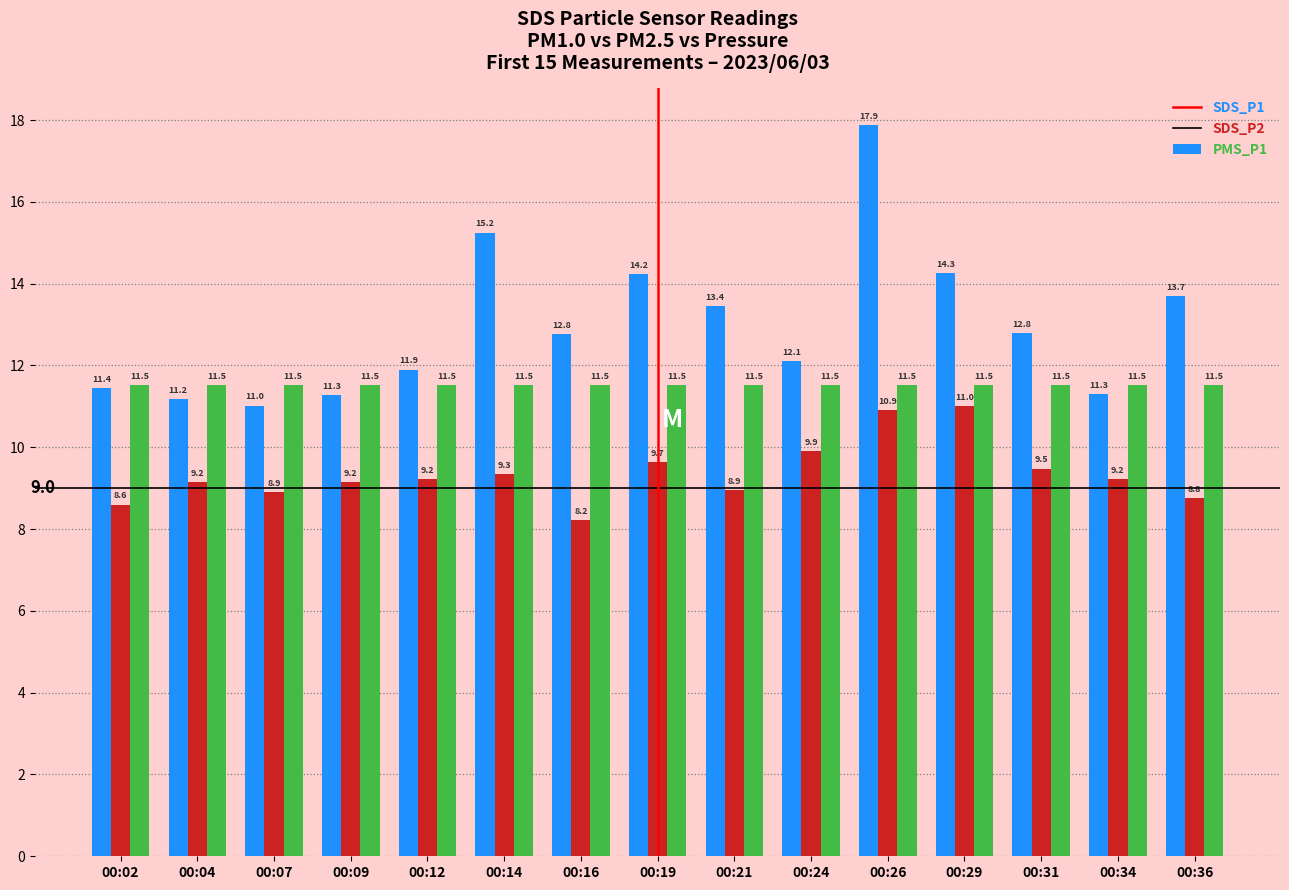

Does the chart contain any negative values?

No